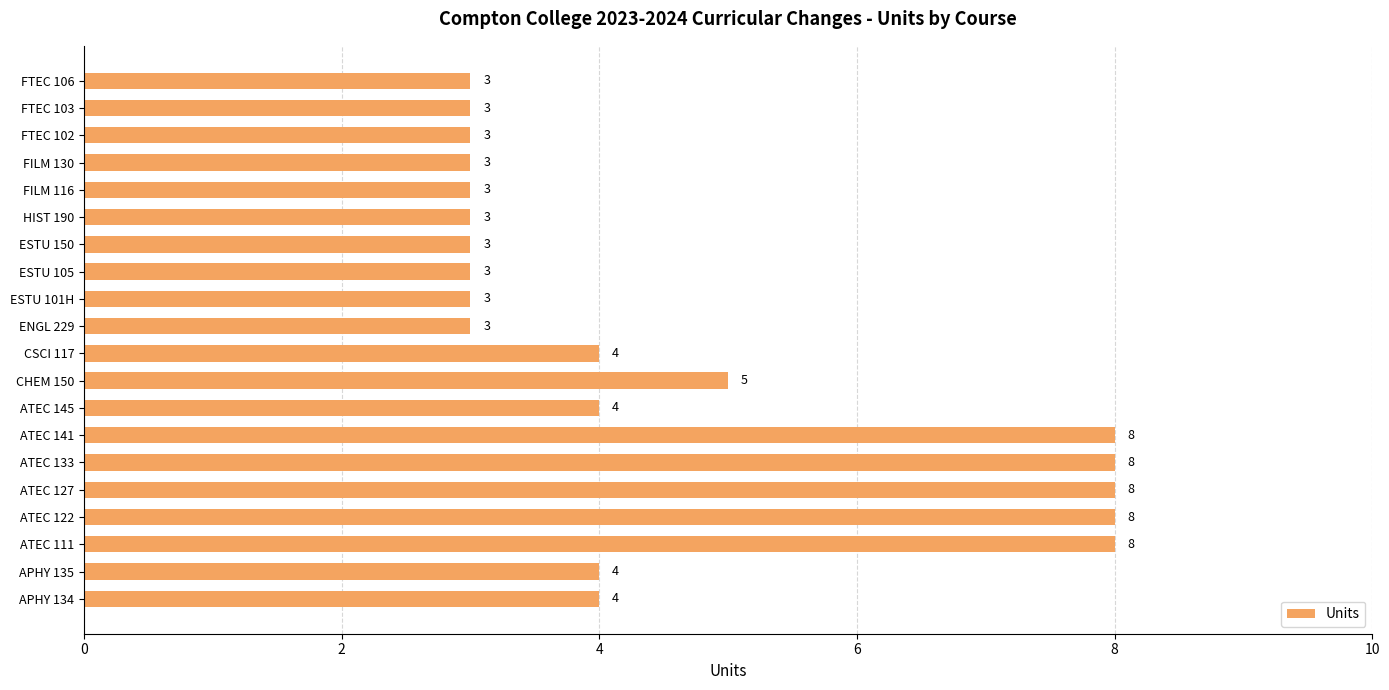

At which label is the value closest to 5?

CHEM 150